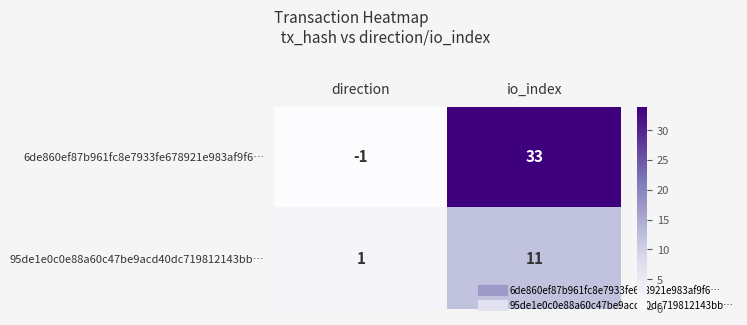

Reading left to right, list all the values displayed in this chart.

6de860ef87b961fc8e7933fe678921e983af9f6…: -1	33
95de1e0c0e88a60c47be9acd40dc719812143bb…: 1	11